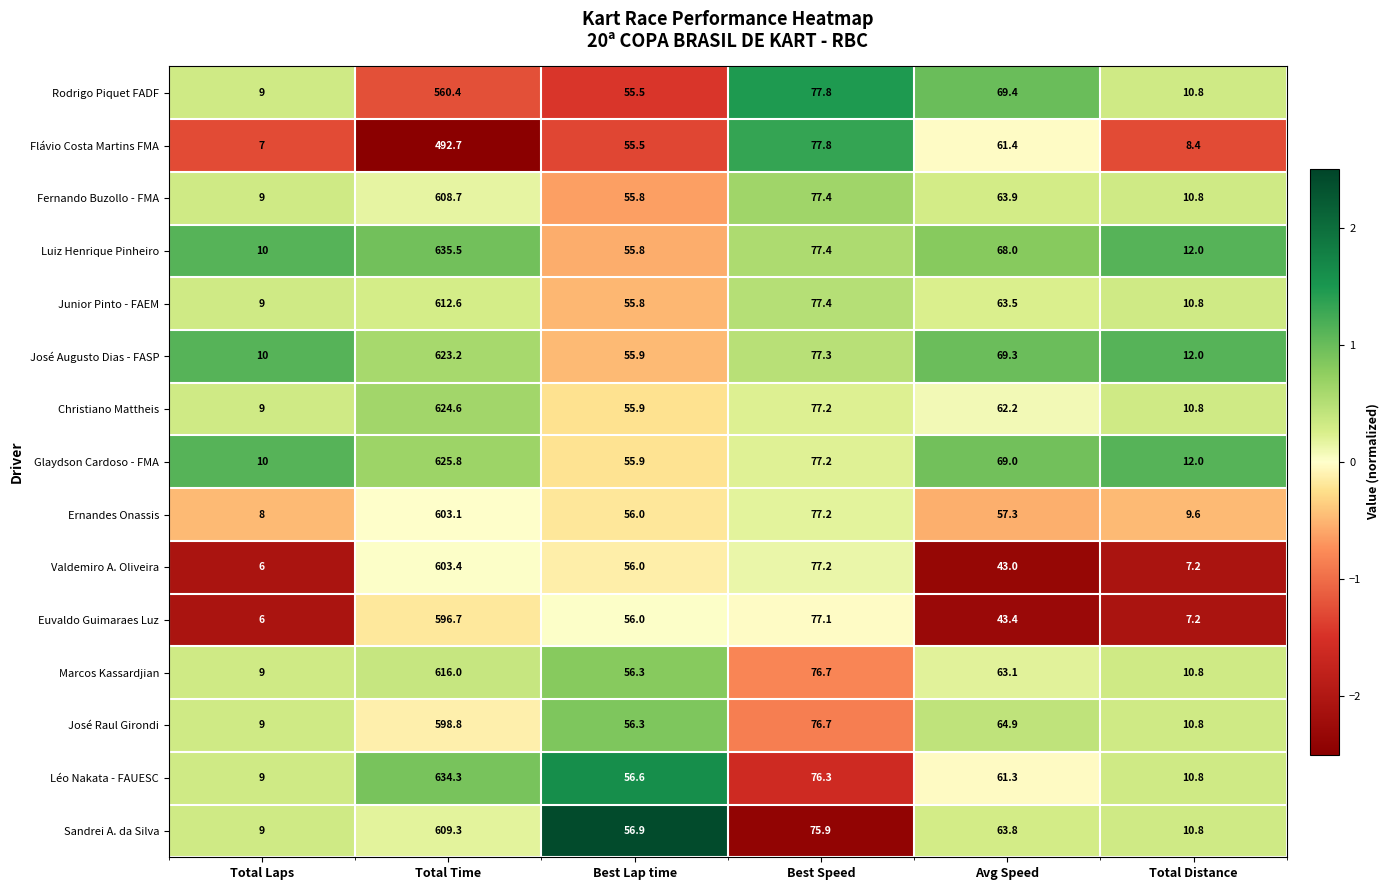

What is the greatest value displayed?

635.5